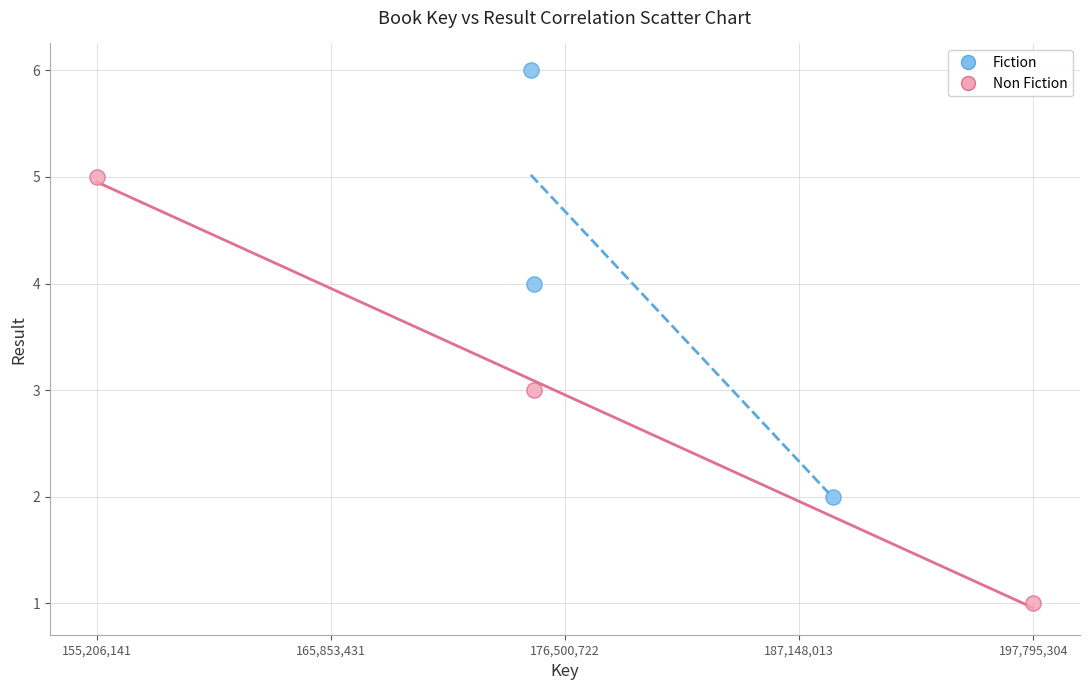

Which series contains the highest Y value?

Fiction